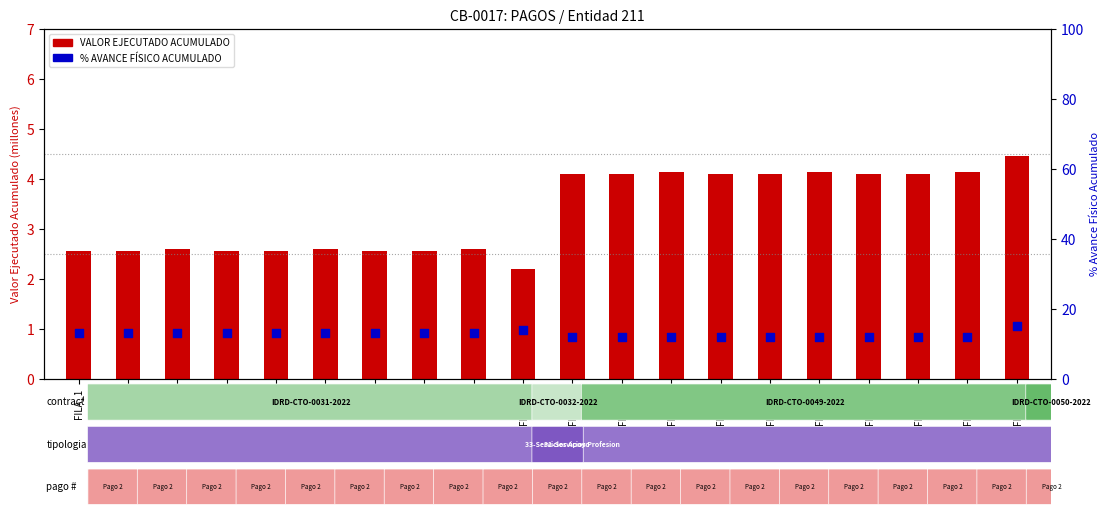

Which series has the largest Y range (max minus min)?

PORCENTAJE AVANCE FISICO